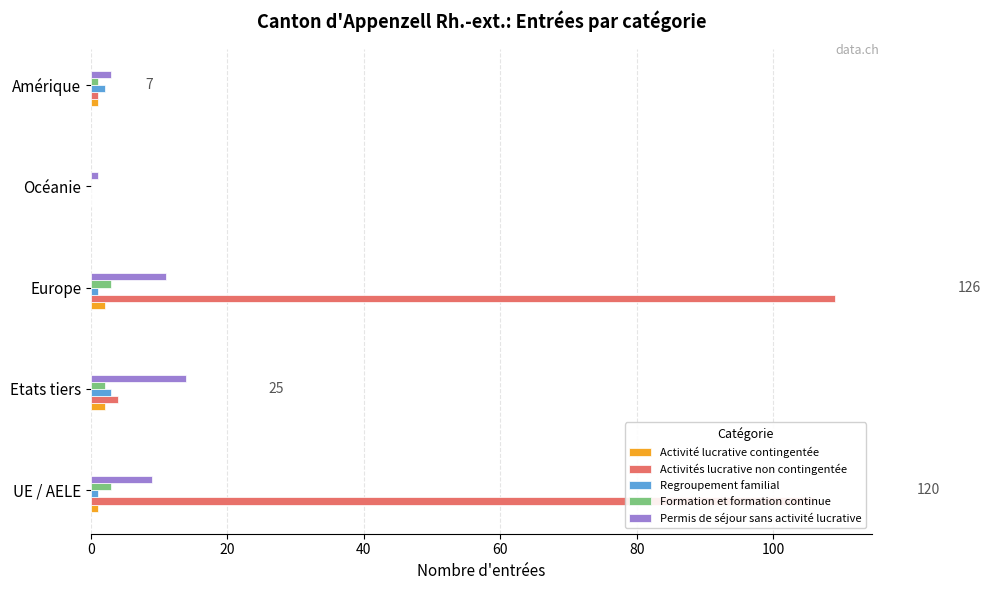

Which series has the largest total across all categories?

Activités lucrative non contingentée